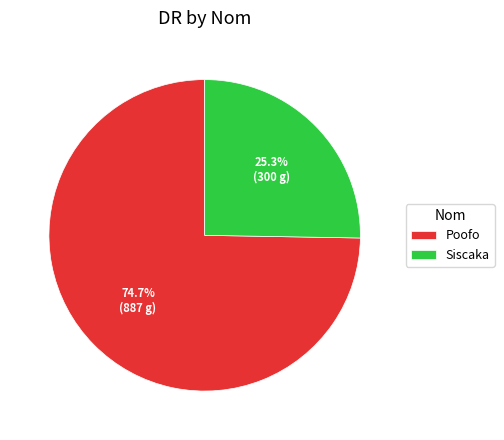

To the nearest percent, what portion does Siscaka represent?

25%